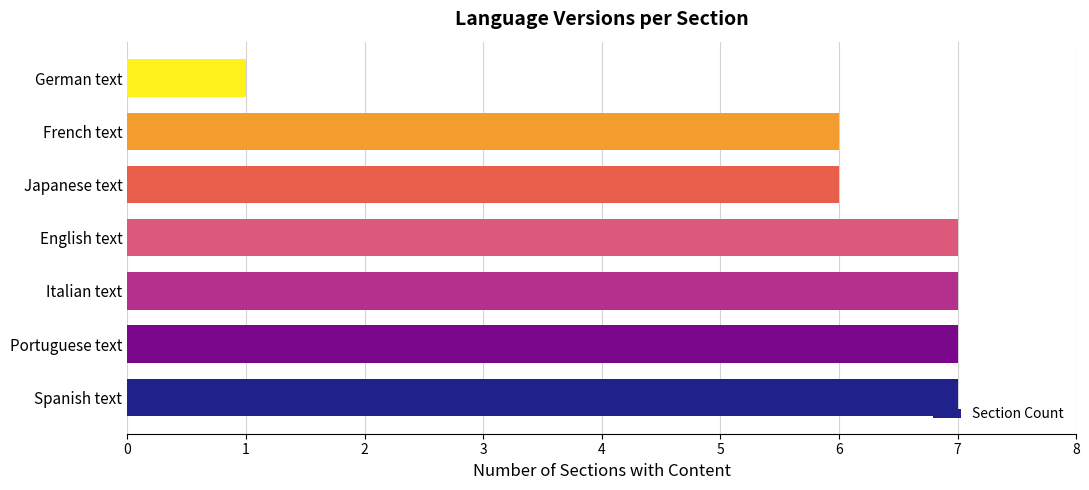

Reading top to bottom, extract all data points from this chart.

German text=1	French text=6	Japanese text=6	English text=7	Italian text=7	Portuguese text=7	Spanish text=7